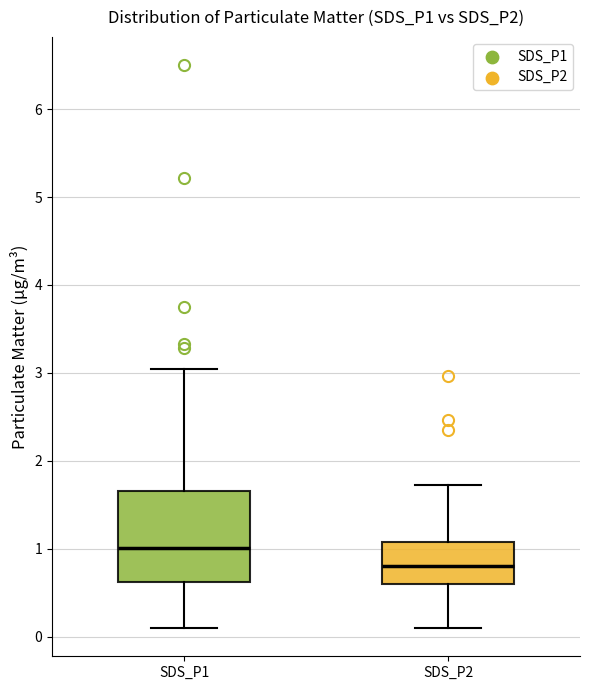

Where does the upper whisker of the box for SDS_P1 end on the y-axis? The values are not printed on the chart, so give them approximately, as read against the axis.

3.1